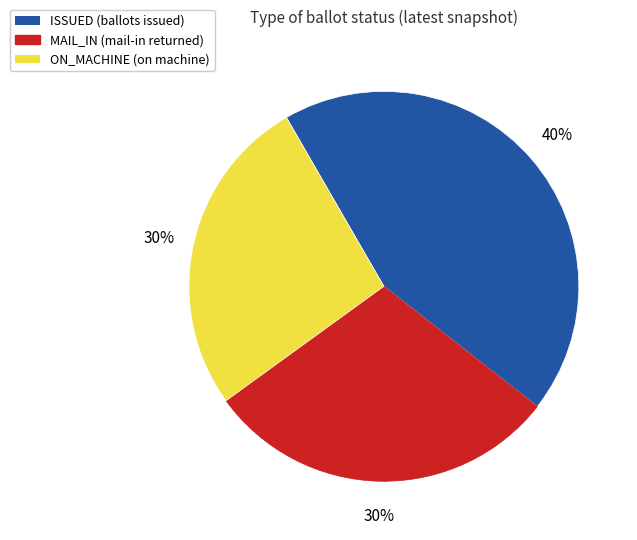

Count the number of slices in the pie.

3